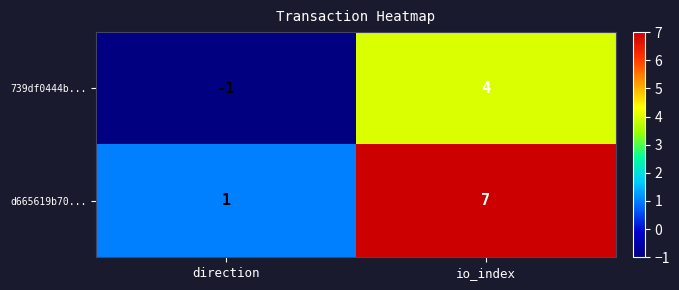

Where is d665619b70... nearest to the value 4?

direction